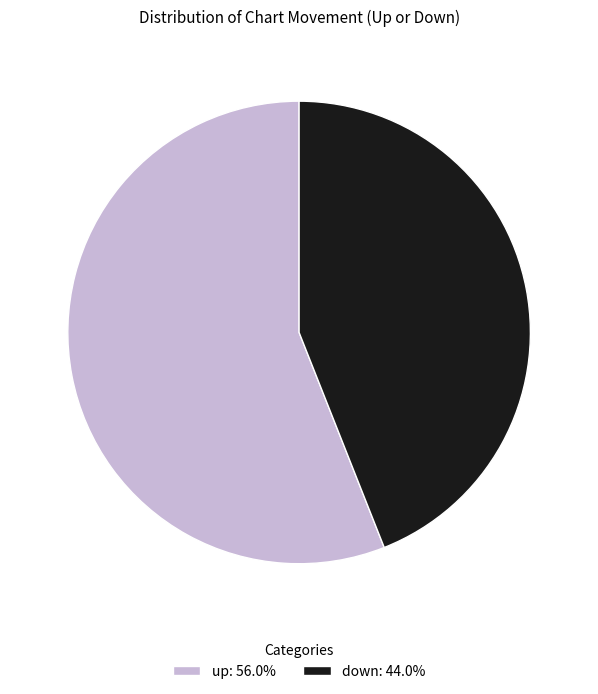

Does up represent more than half of the total?

Yes